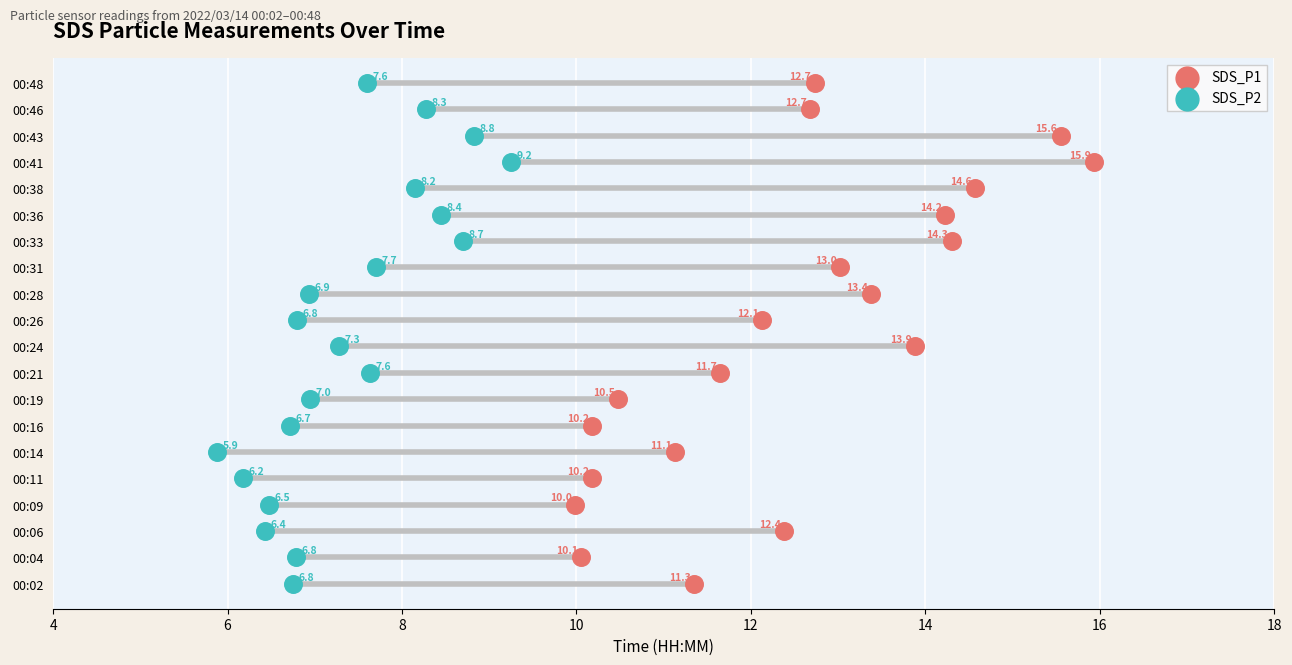

Which series contains the highest Y value?

SDS_P1